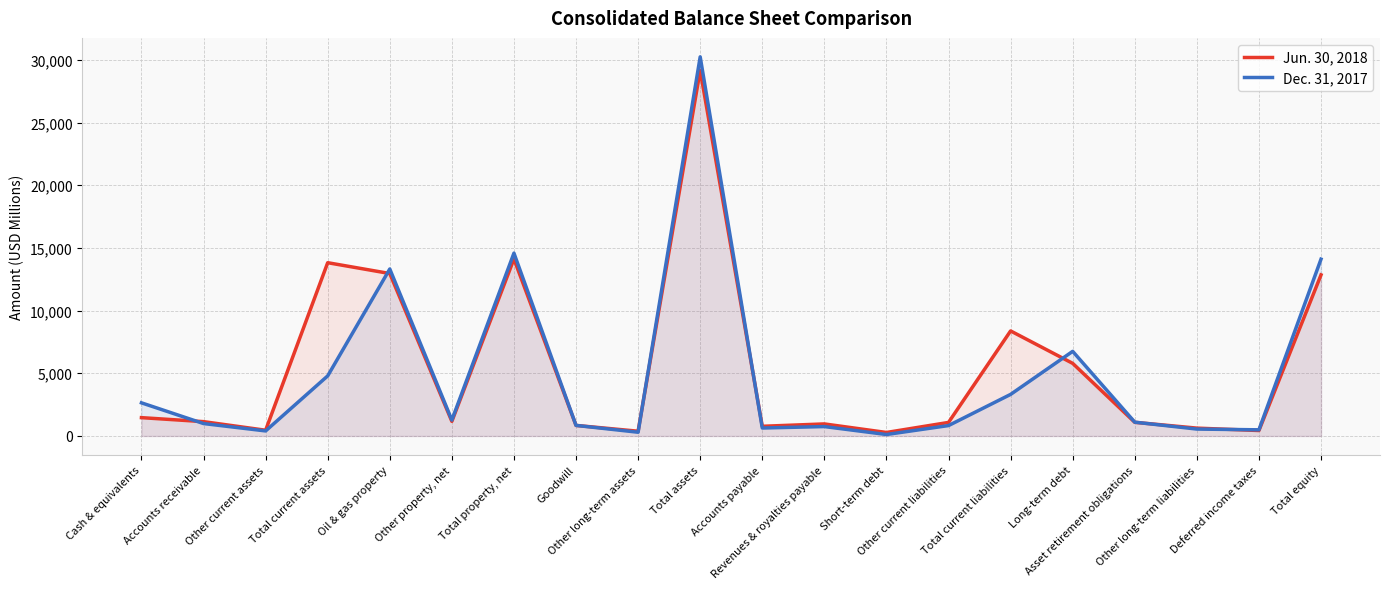

True or false: Dec. 31, 2017 and Jun. 30, 2018 cross at least once.

True